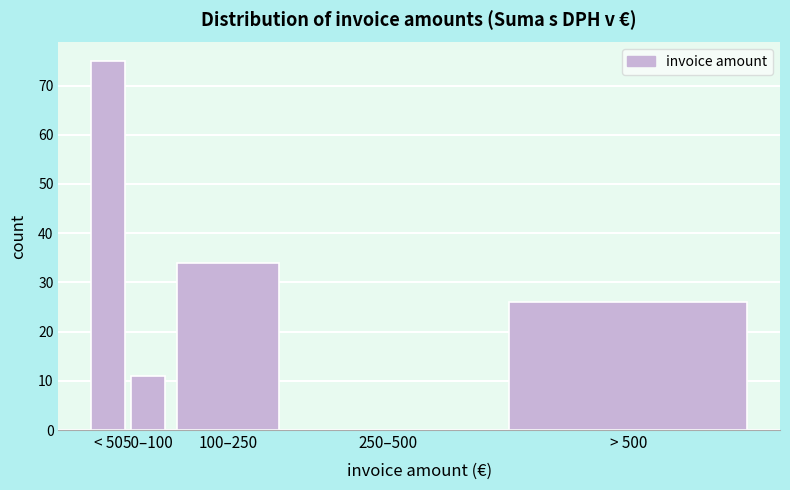

Reading left to right, what are all the values shown in this chart?

< 50=75	50–100=11	100–250=34	250–500=0	> 500=26